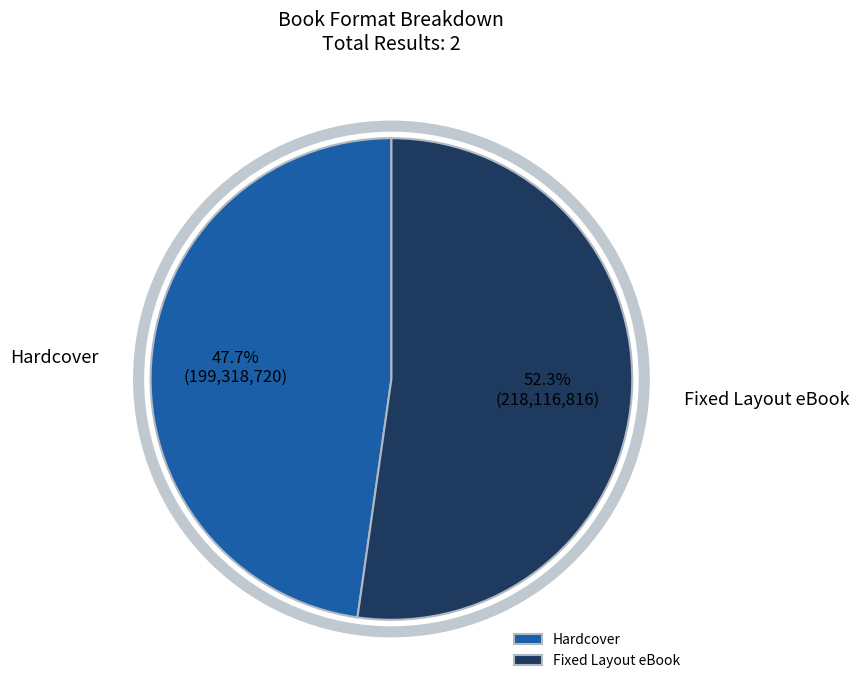

To the nearest percent, what is the difference between the Fixed Layout eBook and Hardcover slice percentages?

5%